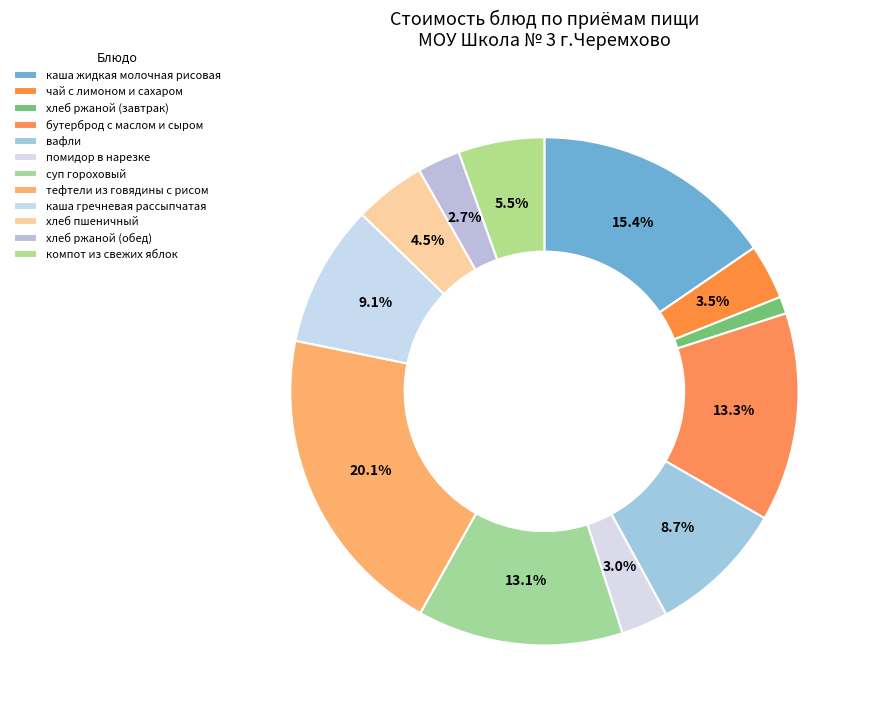

What percentage is the бутерброд с маслом и сыром slice, to the nearest percent?

13%